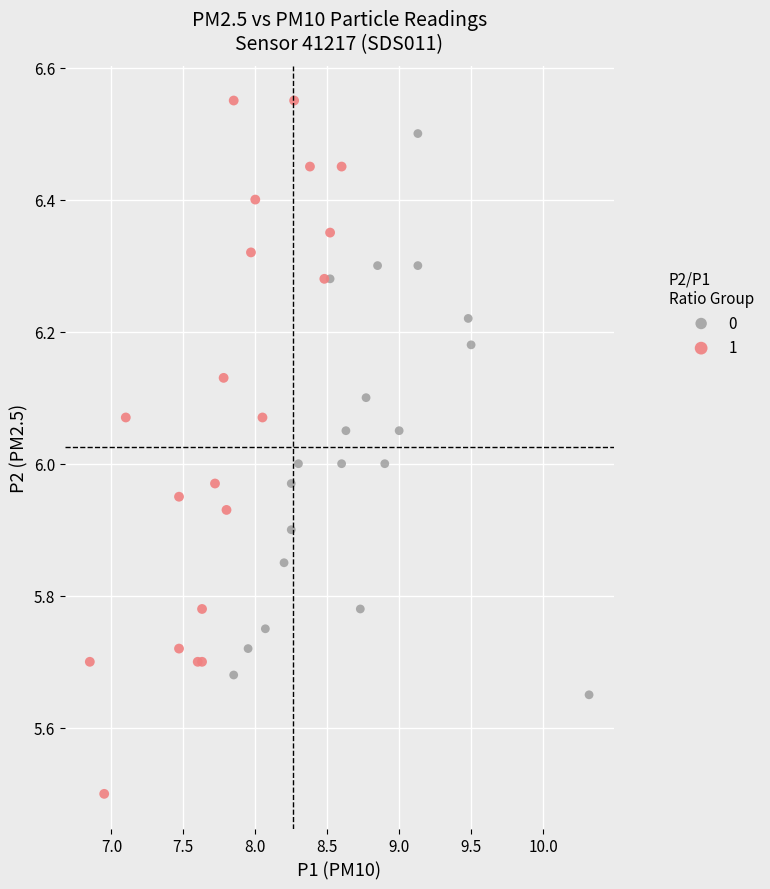

Which series has the widest spread of Y values?

1